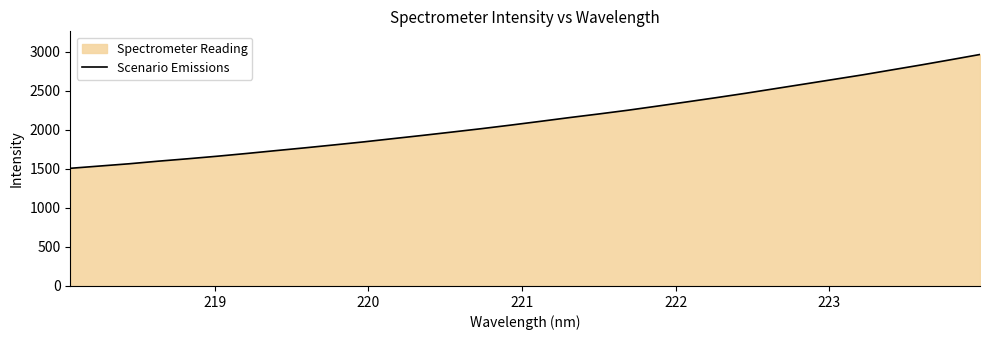

What is the maximum value shown in the chart?

2965.0